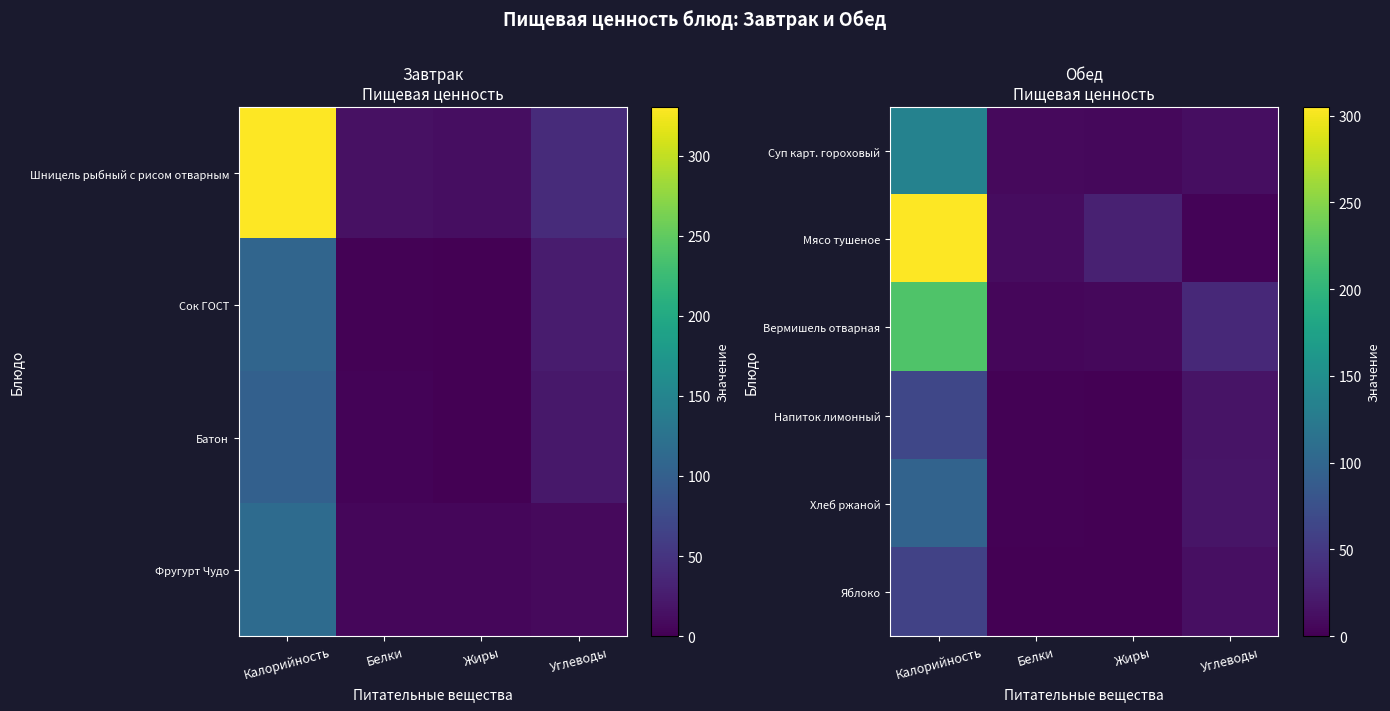

What is the difference between the highest and lowest values at Жиры?

28.2